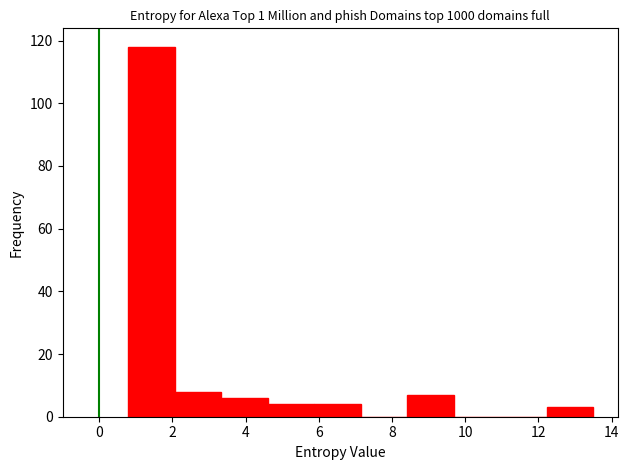

Which range on the x-axis has the tallest bar?

0.8 to 2.0